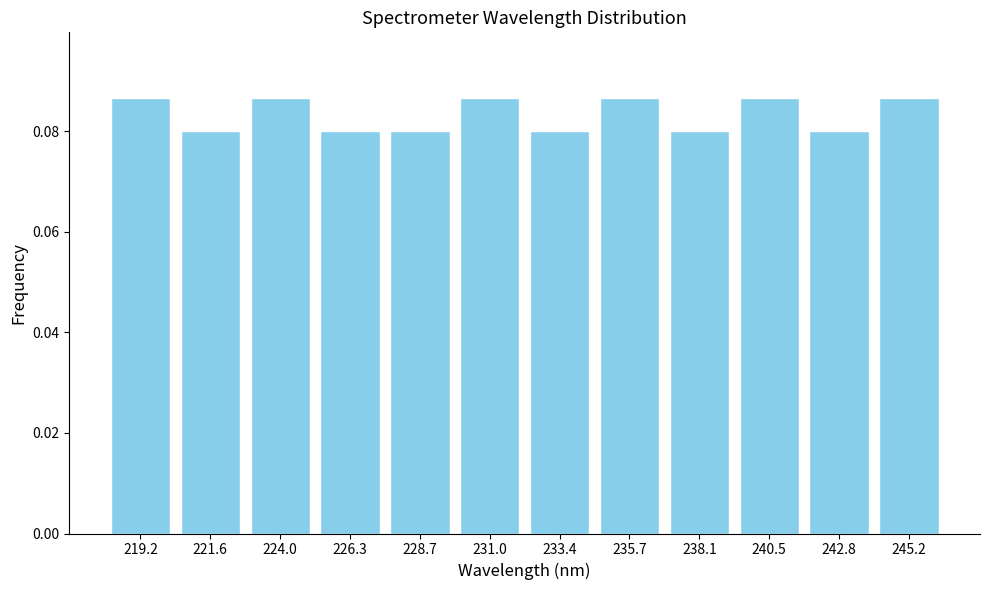

What is the label of the 4th bar from the right?

238.1